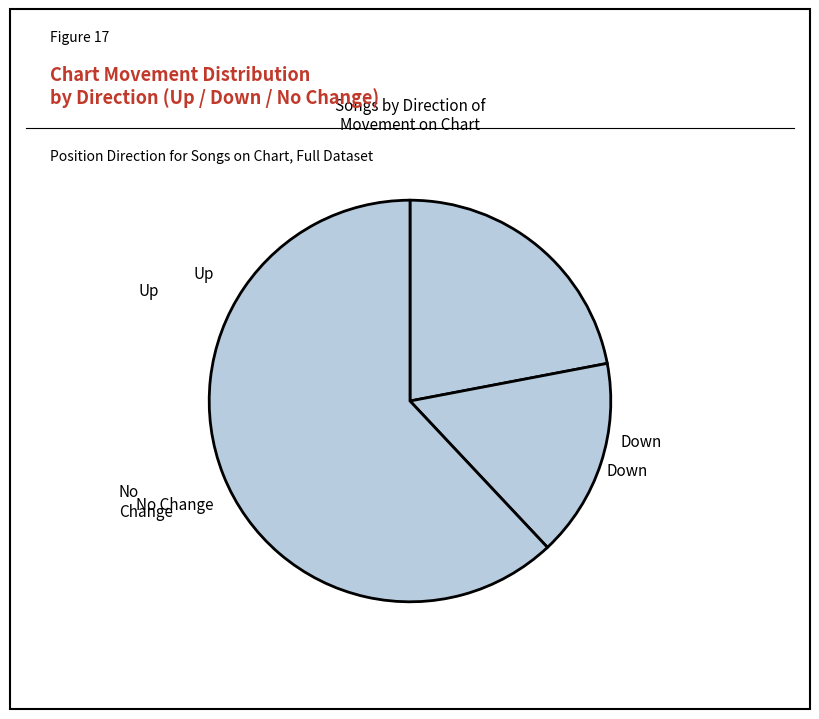

To the nearest percent, what is the average slice percentage?

33%